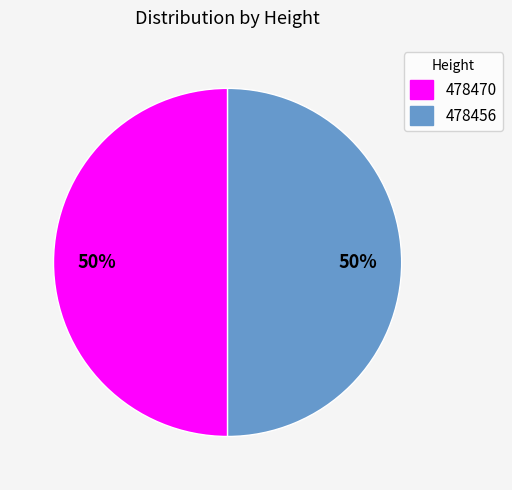

To the nearest percent, what is the combined percentage of 478456 and 478470?

100%